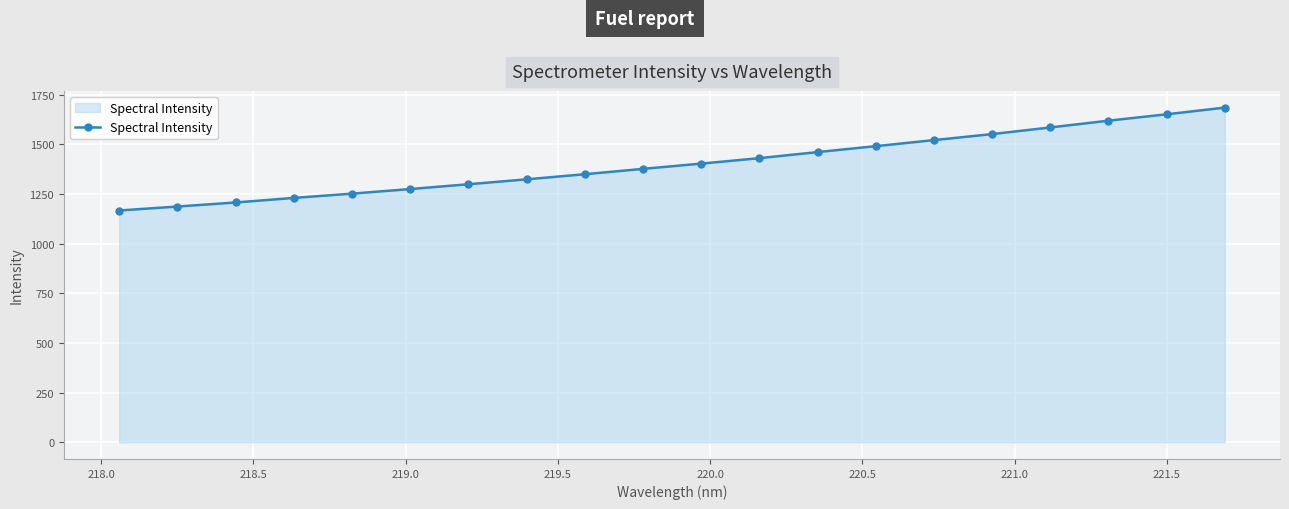

What is the value of the 1st point from the left?

1167.4